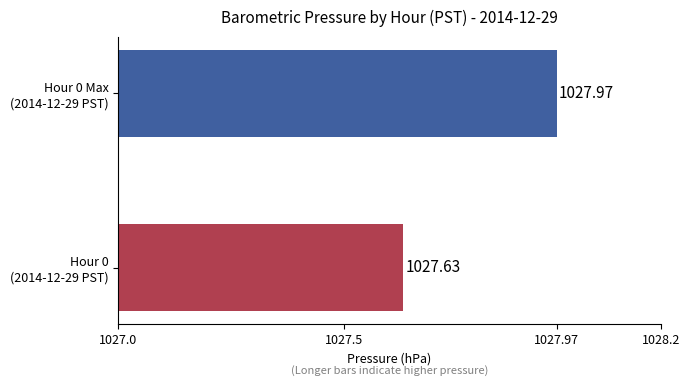

What is the average value?

1027.8